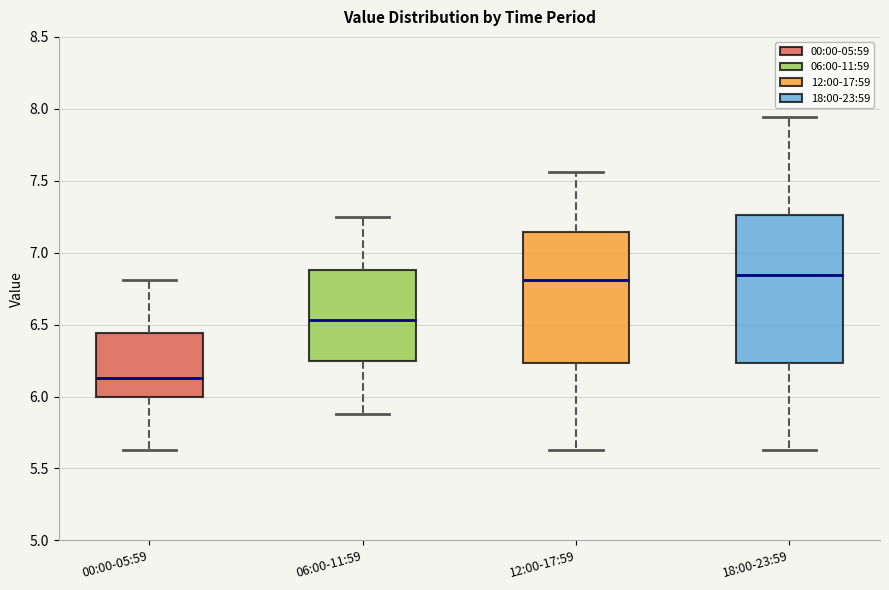

Reading left to right, read every box against the y-axis: the position of its median line, the range the box covers, and the ends of its whiskers. The values are not printed on the chart, so give them approximately, as read against the axis.

00:00-05:59: median 6.15, box 6.00 to 6.45, whiskers 5.65 to 6.80
06:00-11:59: median 6.55, box 6.25 to 6.90, whiskers 5.90 to 7.25
12:00-17:59: median 6.80, box 6.25 to 7.15, whiskers 5.65 to 7.55
18:00-23:59: median 6.85, box 6.25 to 7.25, whiskers 5.65 to 7.95